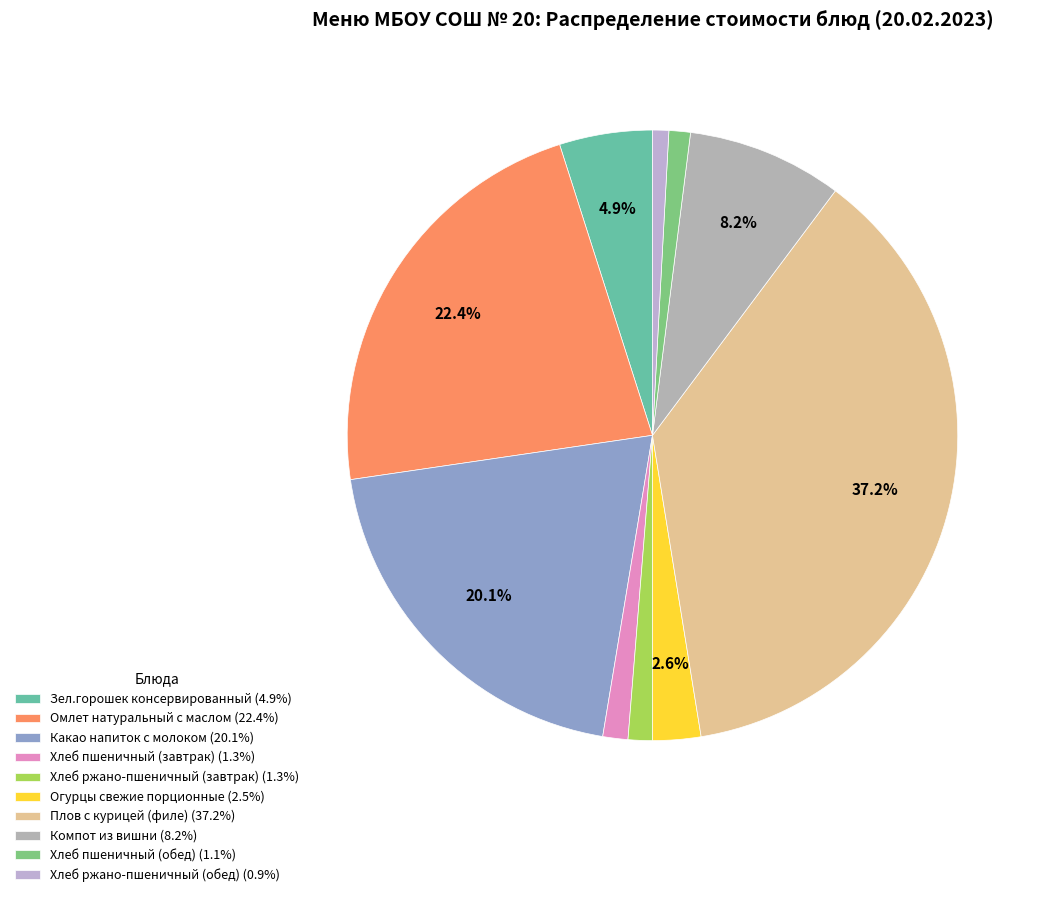

What is the ratio of the value at Хлеб пшеничный (завтрак) to the value at Какао напиток с молоком?

0.1